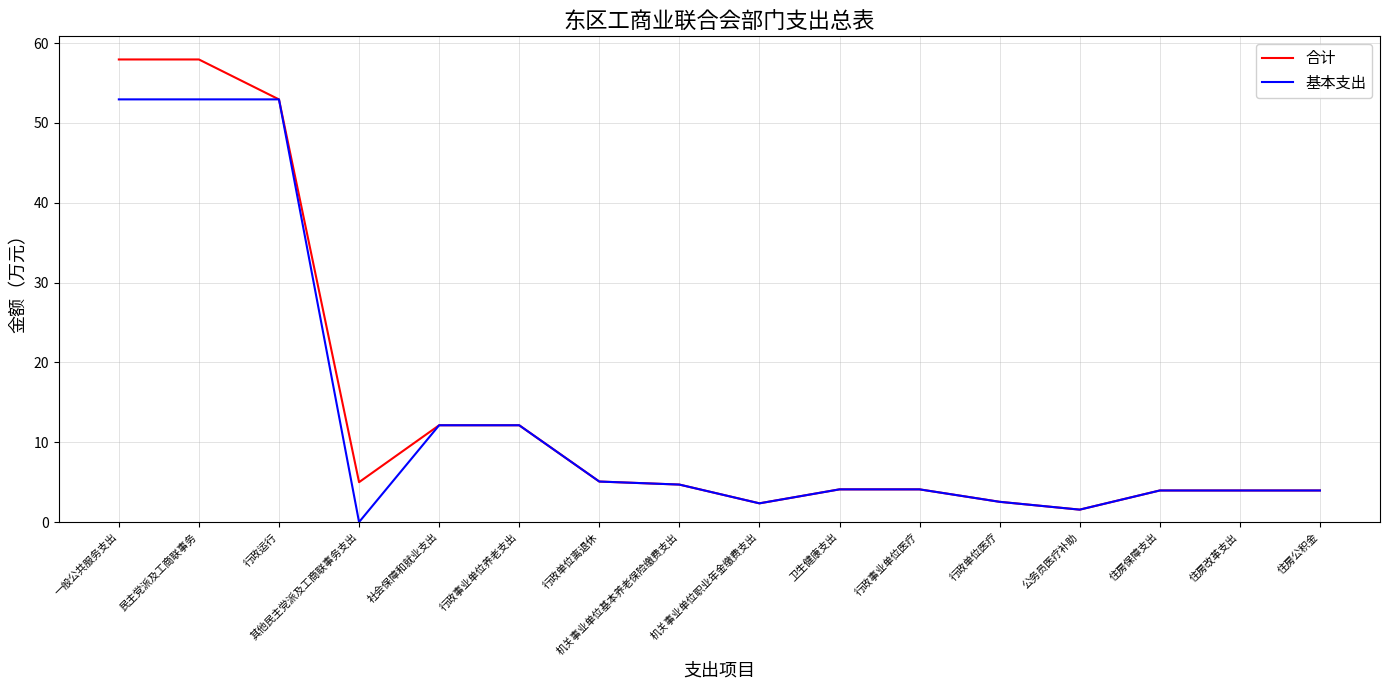

Which series has the largest range (max minus min)?

合计